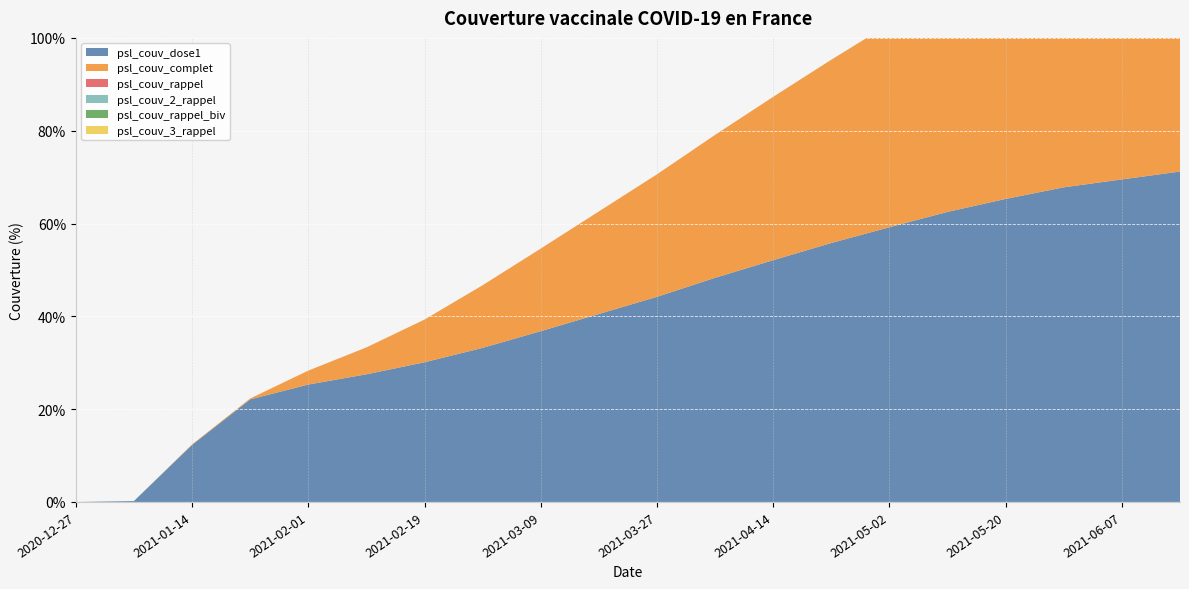

Reading left to right, what are all the values shown in this chart?

psl_couv_dose1: 2020-12-27=0.0	2021-01-05=0.2	2021-01-14=12.3	2021-01-23=22.1	2021-02-01=25.3	2021-02-10=27.5	2021-02-19=30.1	2021-02-28=33.2	2021-03-09=36.8	2021-03-18=40.5	2021-03-27=44.2	2021-04-05=48.3	2021-04-14=52.1	2021-04-23=55.8	2021-05-02=59.2	2021-05-11=62.5	2021-05-20=65.3	2021-05-29=67.8	2021-06-07=69.5	2021-06-16=71.2
psl_couv_complet: 2020-12-27=0.0	2021-01-05=0.0	2021-01-14=0.1	2021-01-23=0.2	2021-02-01=3.0	2021-02-10=5.8	2021-02-19=9.2	2021-02-28=13.5	2021-03-09=17.8	2021-03-18=22.1	2021-03-27=26.4	2021-04-05=30.8	2021-04-14=35.2	2021-04-23=39.5	2021-05-02=43.8	2021-05-11=47.2	2021-05-20=50.5	2021-05-29=53.1	2021-06-07=55.8	2021-06-16=58.2
psl_couv_rappel: 2020-12-27=0.0	2021-01-05=0.0	2021-01-14=0.0	2021-01-23=0.0	2021-02-01=0.0	2021-02-10=0.0	2021-02-19=0.0	2021-02-28=0.0	2021-03-09=0.0	2021-03-18=0.0	2021-03-27=0.0	2021-04-05=0.0	2021-04-14=0.0	2021-04-23=0.0	2021-05-02=0.0	2021-05-11=0.0	2021-05-20=0.5	2021-05-29=2.1	2021-06-07=5.3	2021-06-16=10.2
psl_couv_2_rappel: 2020-12-27=0.0	2021-01-05=0.0	2021-01-14=0.0	2021-01-23=0.0	2021-02-01=0.0	2021-02-10=0.0	2021-02-19=0.0	2021-02-28=0.0	2021-03-09=0.0	2021-03-18=0.0	2021-03-27=0.0	2021-04-05=0.0	2021-04-14=0.0	2021-04-23=0.0	2021-05-02=0.0	2021-05-11=0.0	2021-05-20=0.0	2021-05-29=0.0	2021-06-07=0.0	2021-06-16=0.0
psl_couv_rappel_biv: 2020-12-27=0.0	2021-01-05=0.0	2021-01-14=0.0	2021-01-23=0.0	2021-02-01=0.0	2021-02-10=0.0	2021-02-19=0.0	2021-02-28=0.0	2021-03-09=0.0	2021-03-18=0.0	2021-03-27=0.0	2021-04-05=0.0	2021-04-14=0.0	2021-04-23=0.0	2021-05-02=0.0	2021-05-11=0.0	2021-05-20=0.0	2021-05-29=0.0	2021-06-07=0.0	2021-06-16=0.0
psl_couv_3_rappel: 2020-12-27=0.0	2021-01-05=0.0	2021-01-14=0.0	2021-01-23=0.0	2021-02-01=0.0	2021-02-10=0.0	2021-02-19=0.0	2021-02-28=0.0	2021-03-09=0.0	2021-03-18=0.0	2021-03-27=0.0	2021-04-05=0.0	2021-04-14=0.0	2021-04-23=0.0	2021-05-02=0.0	2021-05-11=0.0	2021-05-20=0.0	2021-05-29=0.0	2021-06-07=0.0	2021-06-16=0.0